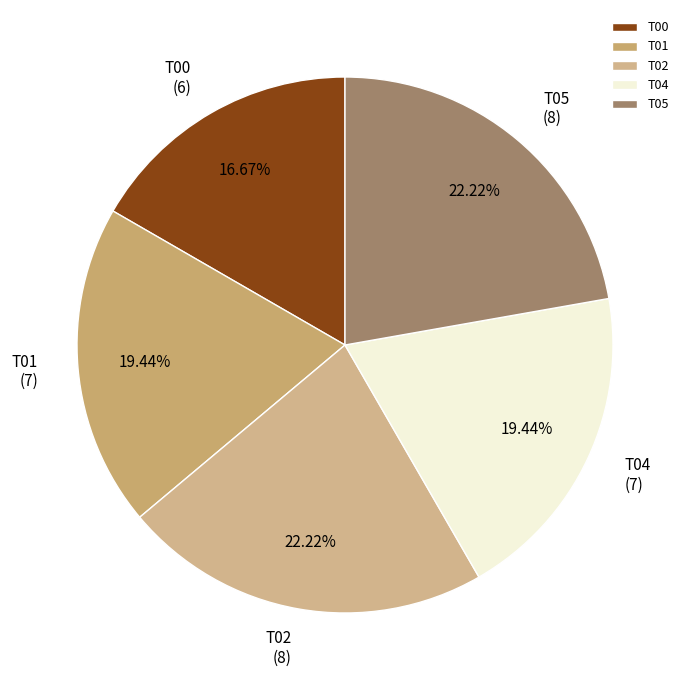

Is it true that T02 is 29% of the pie?

False